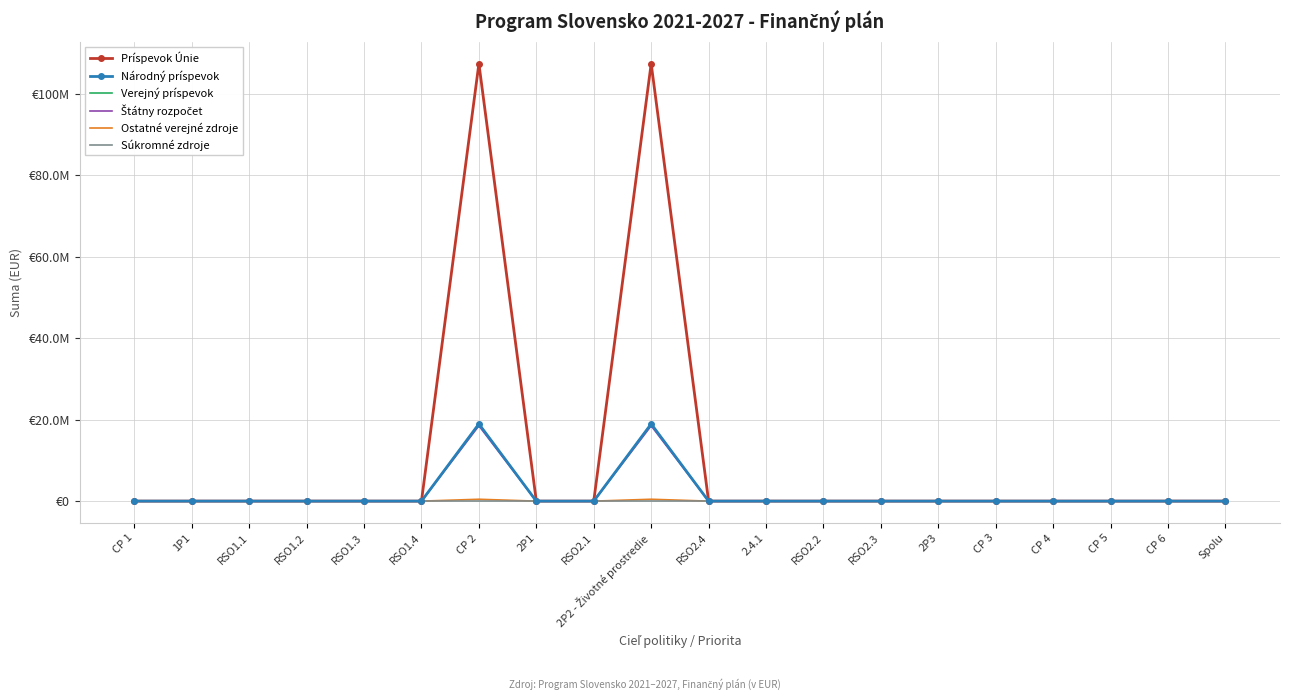

Reading left to right, extract all data points from this chart.

Príspevok Únie: 0	0	0	0	0	0	107400000	0	0	107400000	0	0	0	0	0	0	0	0	0	0
Národný príspevok: 0	0	0	0	0	0	18952944	0	0	18952944	0	0	0	0	0	0	0	0	0	0
Verejný príspevok: 0	0	0	0	0	0	18952944	0	0	18952944	0	0	0	0	0	0	0	0	0	0
Štátny rozpočet: 0	0	0	0	0	0	18494215	0	0	18494215	0	0	0	0	0	0	0	0	0	0
Ostatné verejné zdroje: 0	0	0	0	0	0	458729	0	0	458729	0	0	0	0	0	0	0	0	0	0
Súkromné zdroje: 0	0	0	0	0	0	0	0	0	0	0	0	0	0	0	0	0	0	0	0